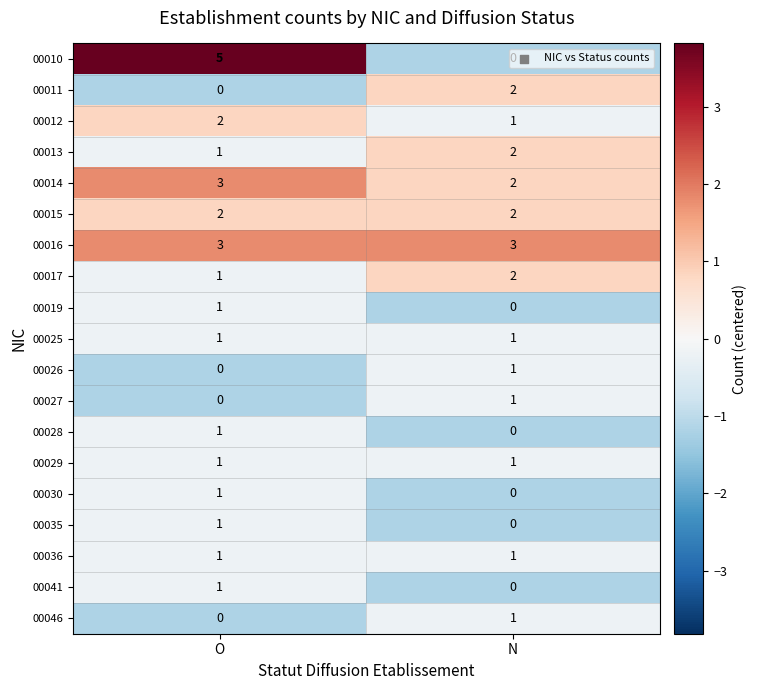

At which category is the sum across all series the highest?

O